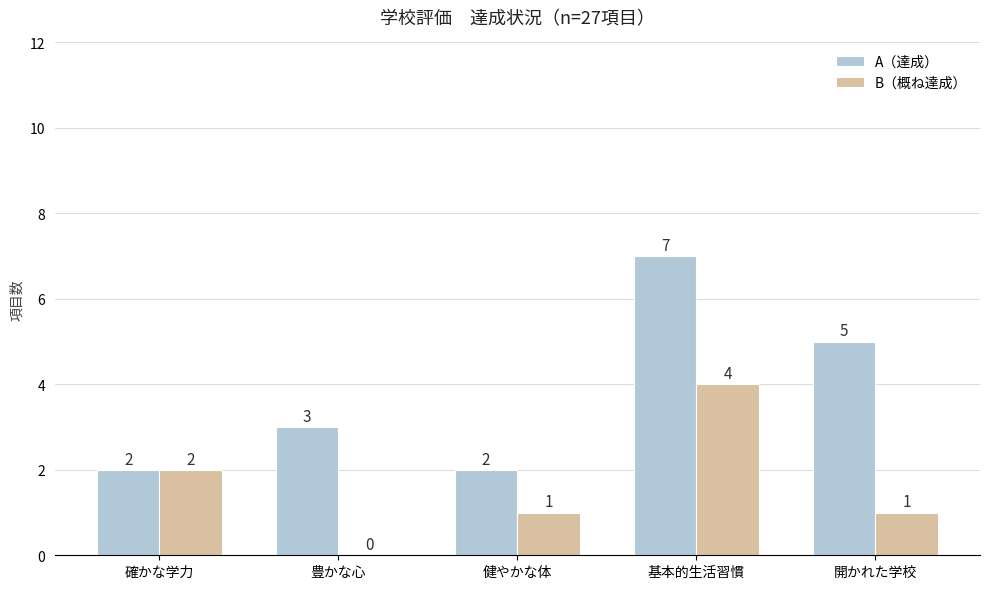

Count the A（達成） values in the range 2 to 5.

4